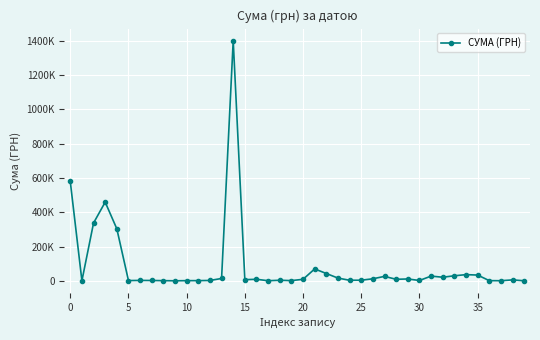

How many interior local peaks (higher than both neighbors) does the data have?

11